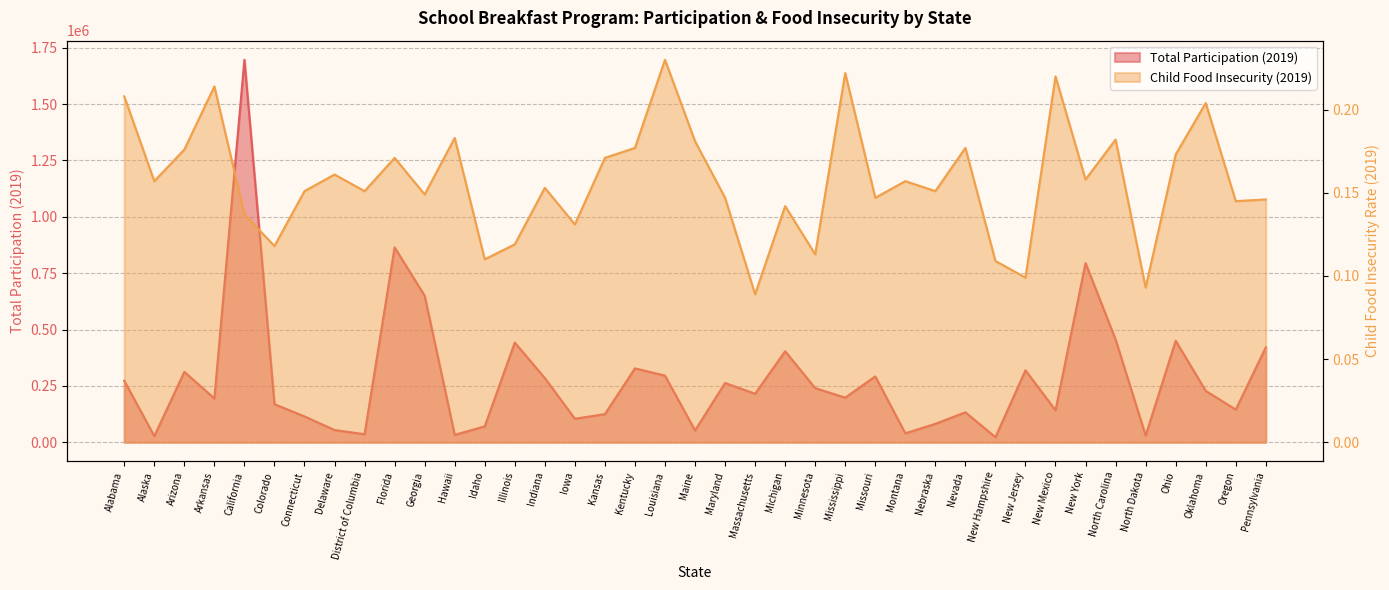

What is the difference between the second highest and second lowest values in the Child Food Insecurity (2019) series?

0.1